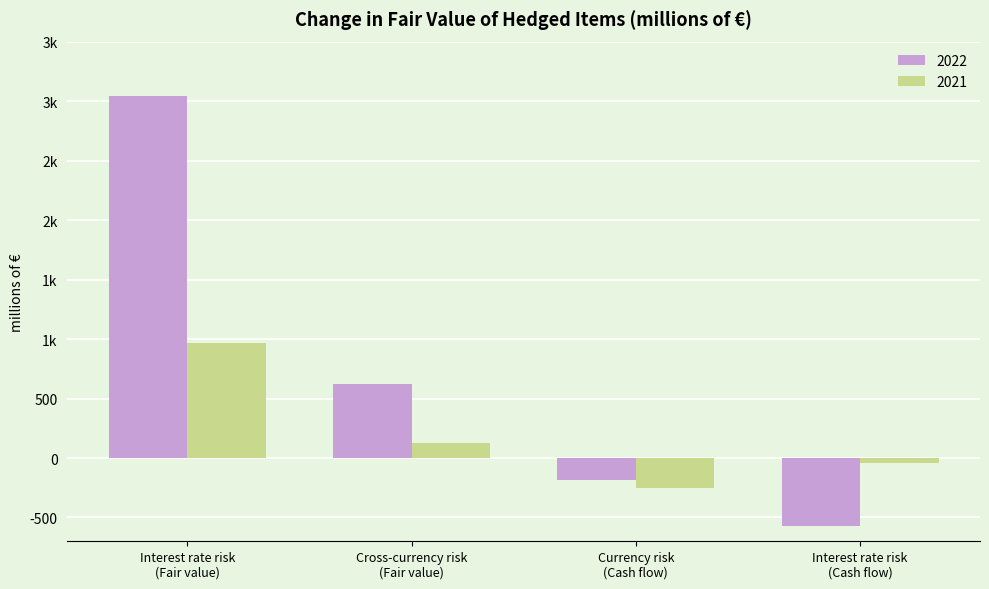

What is the value of the 2021 bar at the 1st from the left?

970